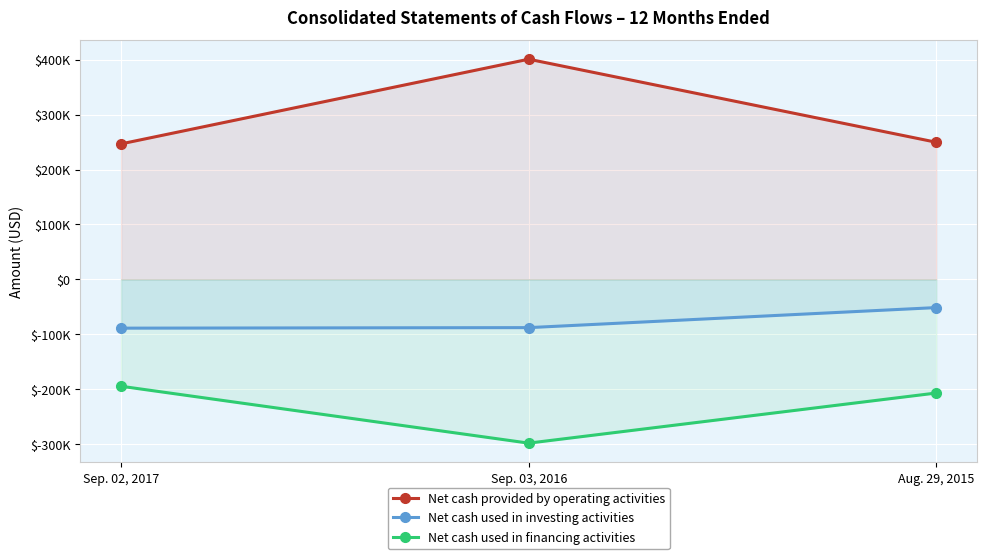

What value does the Net cash provided by operating activities series have at Aug. 29, 2015, to the nearest 10?

249790